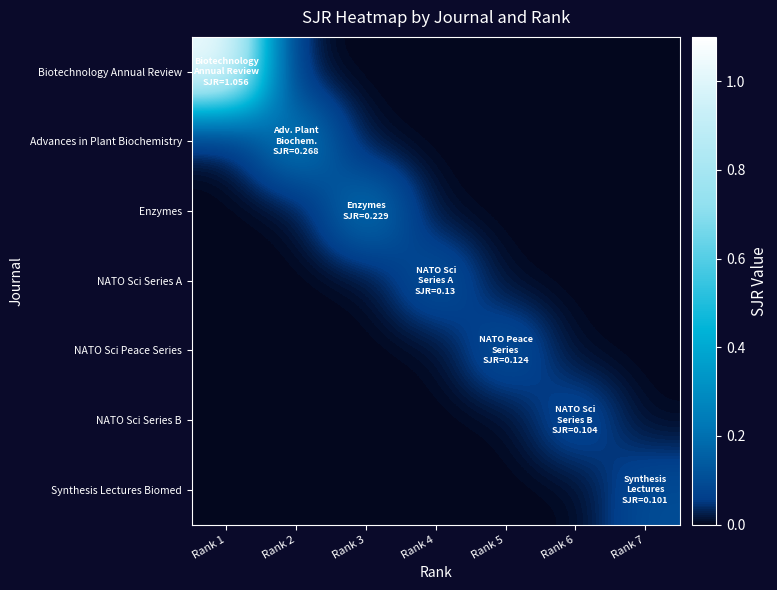

Which category has the highest value across all series?

Rank 1